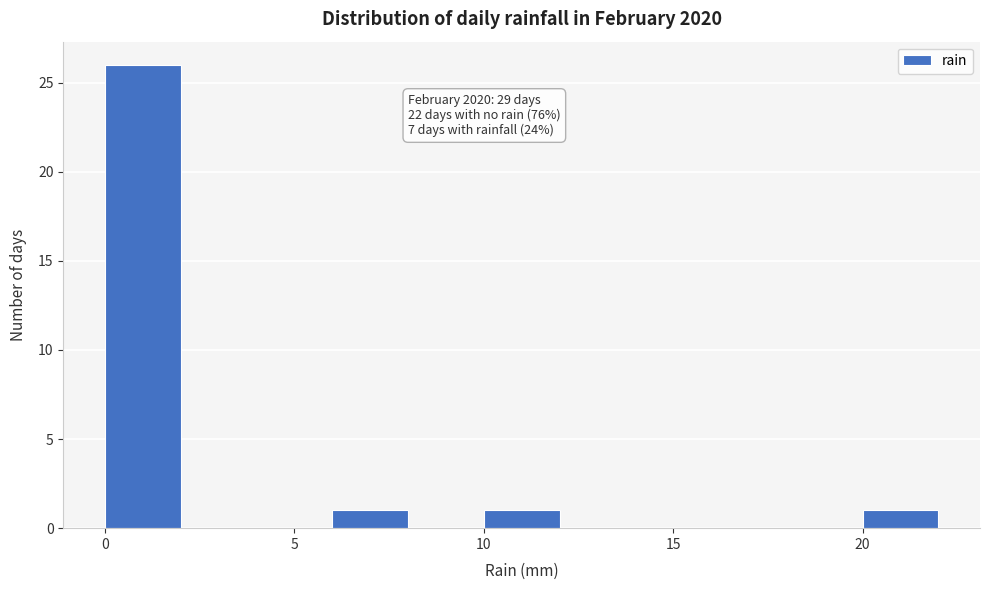

Over which range of the x-axis is the bar tallest?

0 to 2